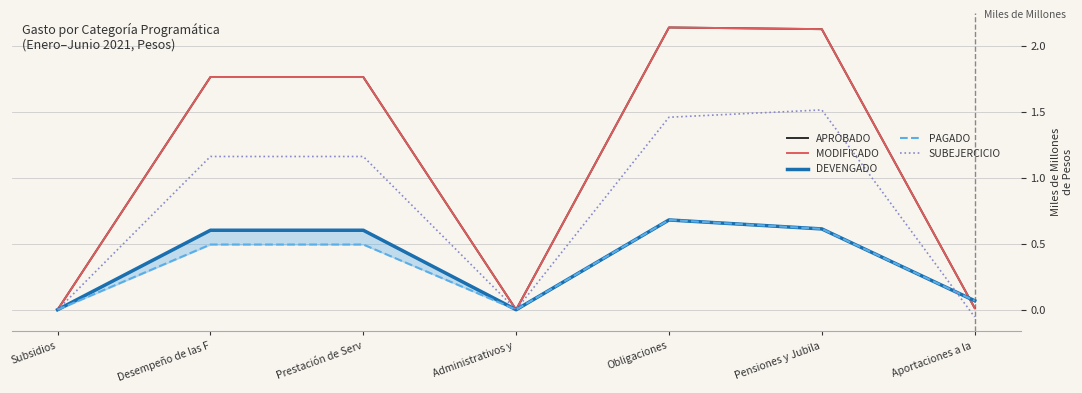

Reading right to left, extract all data points from this chart.

APROBADO: Aportaciones a la =0.0	Pensiones y Jubila=2.1	Obligaciones=2.1	Administrativos y =0.0	Prestación de Serv=1.8	Desempeño de las F=1.8	Subsidios=0.0
MODIFICADO: Aportaciones a la =0.0	Pensiones y Jubila=2.1	Obligaciones=2.1	Administrativos y =0.0	Prestación de Serv=1.8	Desempeño de las F=1.8	Subsidios=0.0
DEVENGADO: Aportaciones a la =0.1	Pensiones y Jubila=0.6	Obligaciones=0.7	Administrativos y =0.0	Prestación de Serv=0.6	Desempeño de las F=0.6	Subsidios=0.0
PAGADO: Aportaciones a la =0.1	Pensiones y Jubila=0.6	Obligaciones=0.7	Administrativos y =0.0	Prestación de Serv=0.5	Desempeño de las F=0.5	Subsidios=0.0
SUBEJERCICIO: Aportaciones a la =-0.1	Pensiones y Jubila=1.5	Obligaciones=1.5	Administrativos y =0.0	Prestación de Serv=1.2	Desempeño de las F=1.2	Subsidios=0.0